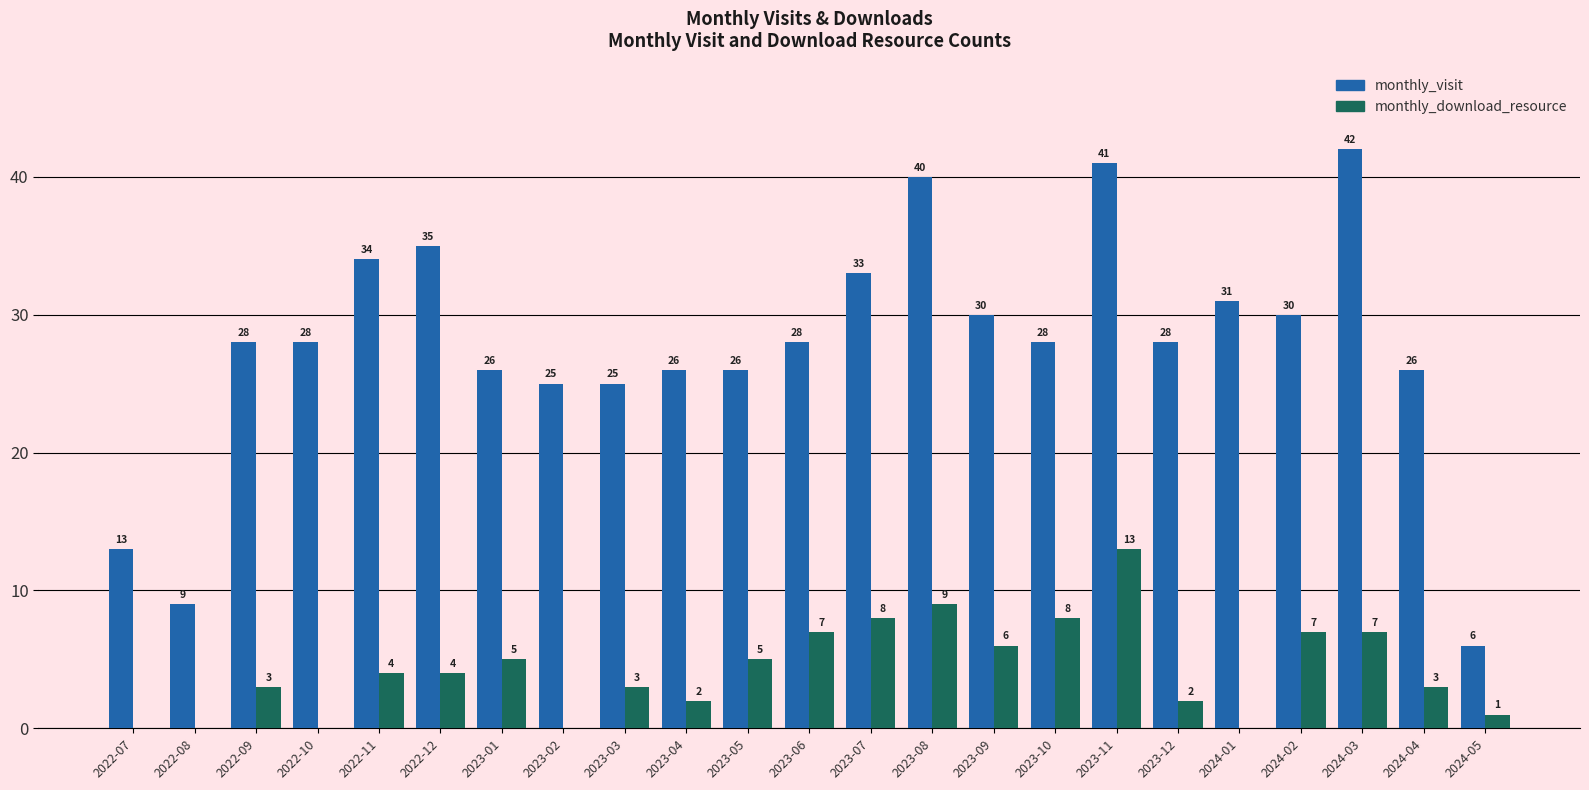

Reading right to left, list all the values displayed in this chart.

monthly_visit: 6	26	42	30	31	28	41	28	30	40	33	28	26	26	25	25	26	35	34	28	28	9	13
monthly_download_resource: 1	3	7	7	0	2	13	8	6	9	8	7	5	2	3	0	5	4	4	0	3	0	0